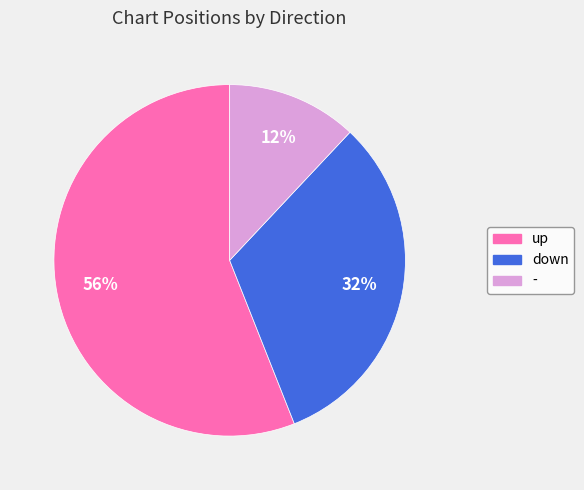

Is it true that down is 32% of the pie?

True